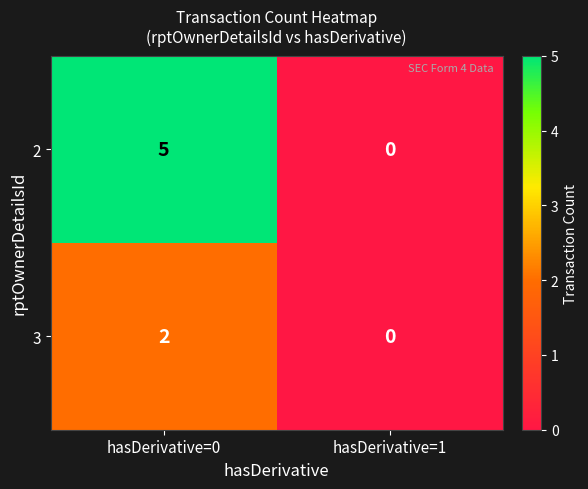

How many data points does each series have?

2